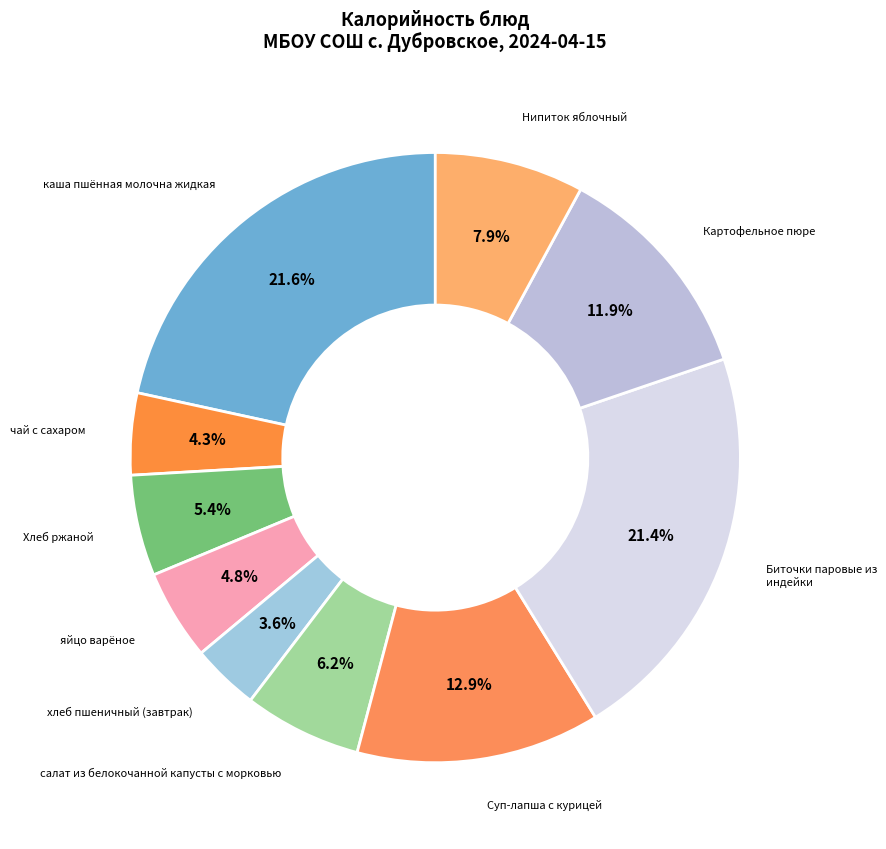

Which category has the biggest portion of the pie?

каша пшённая молочна жидкая